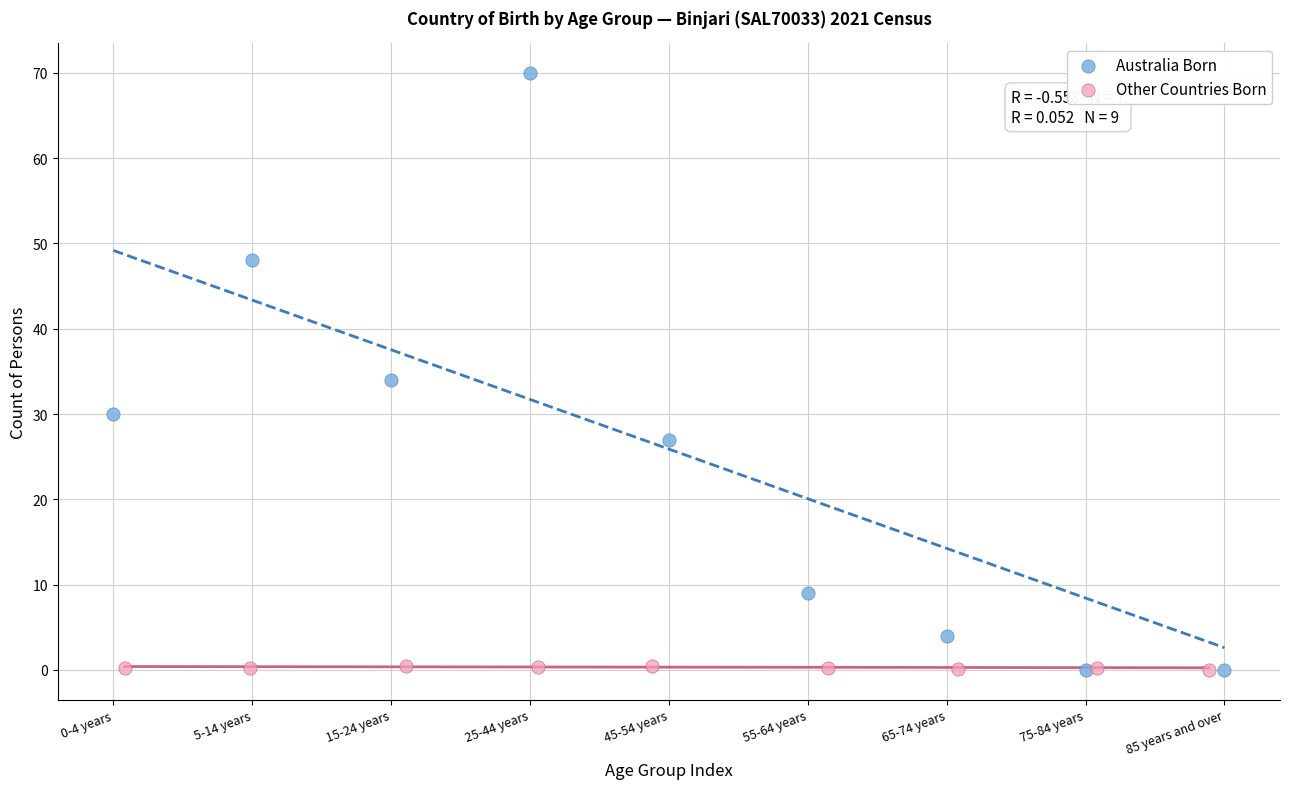

Which series has the widest spread of Y values?

Australia Born